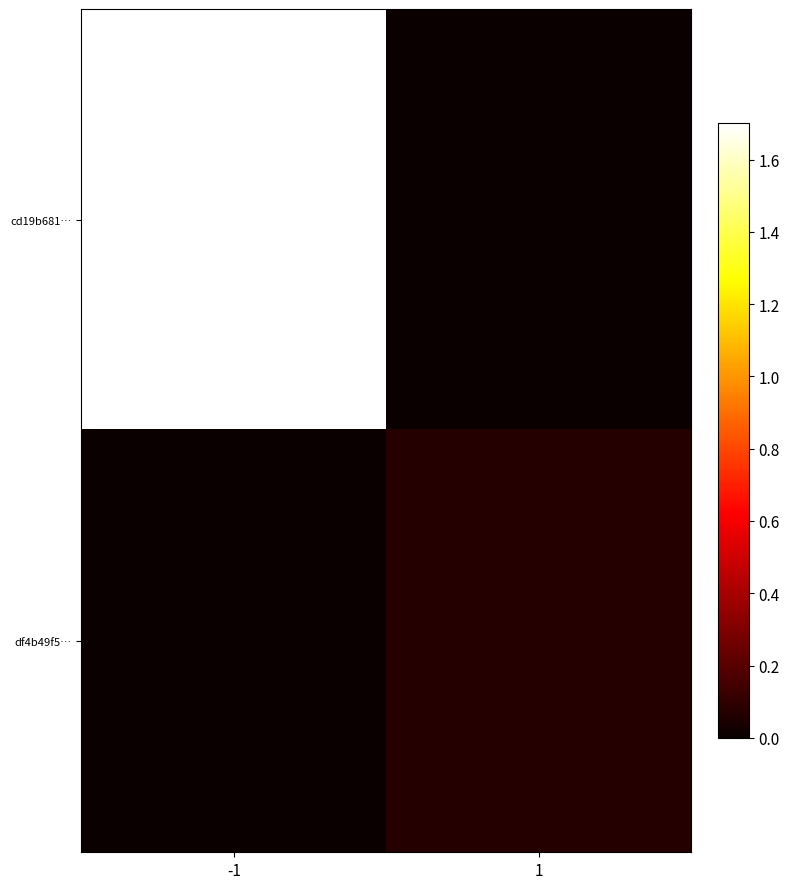

Which series has the largest total across all categories?

cd19b681…